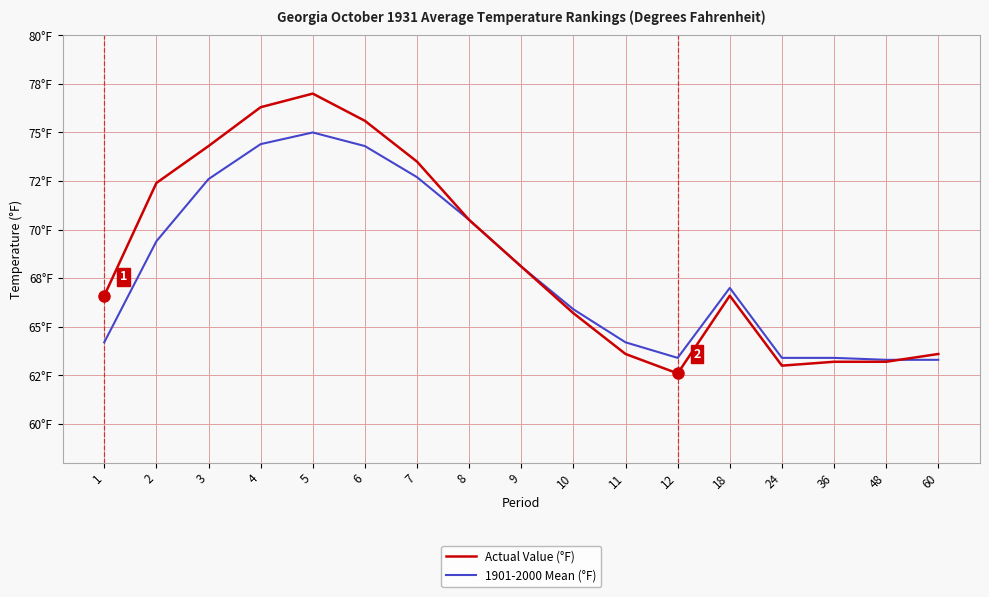

Does the chart have visible grid lines?

Yes